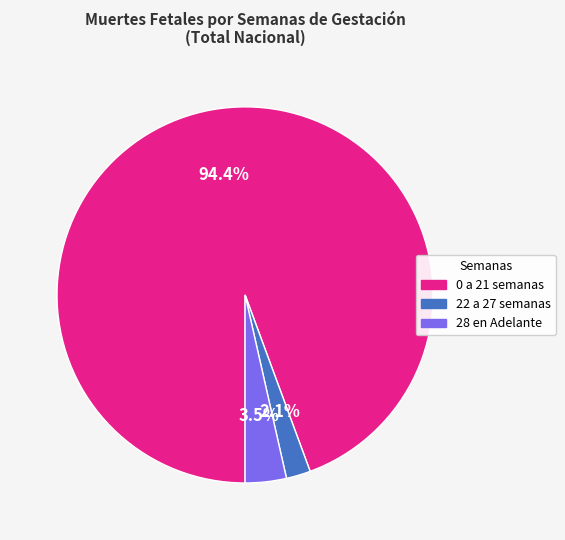

To the nearest percent, what is the difference between the 28 en Adelante and 0 a 21 semanas slice percentages?

91%